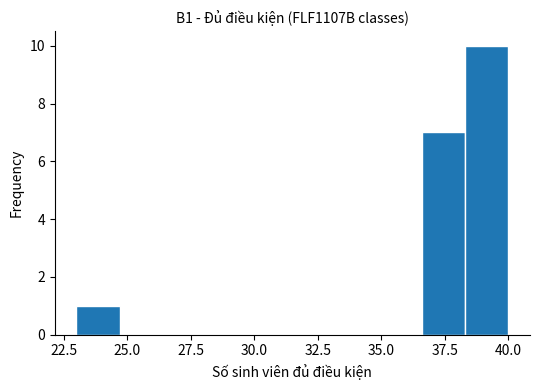

Around what value on the x-axis is the tallest bar? Give the approximate position of its centre, as read against the axis.

39.0